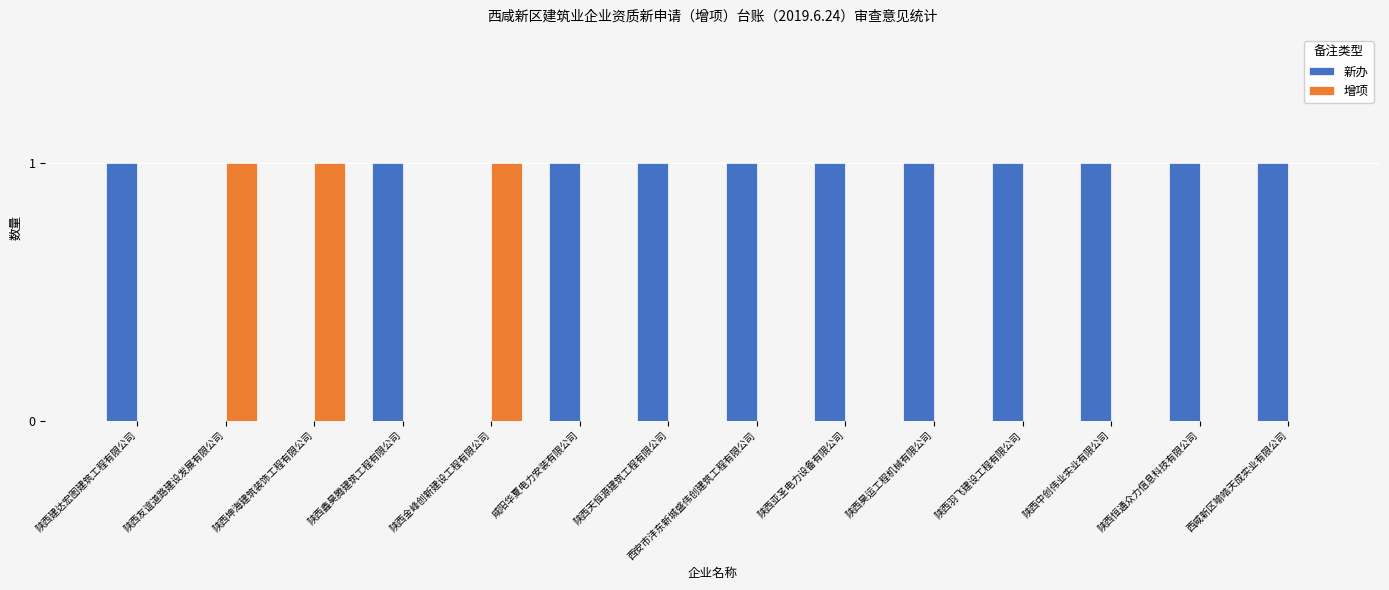

Are the bars grouped side by side (vs. stacked)?

Yes